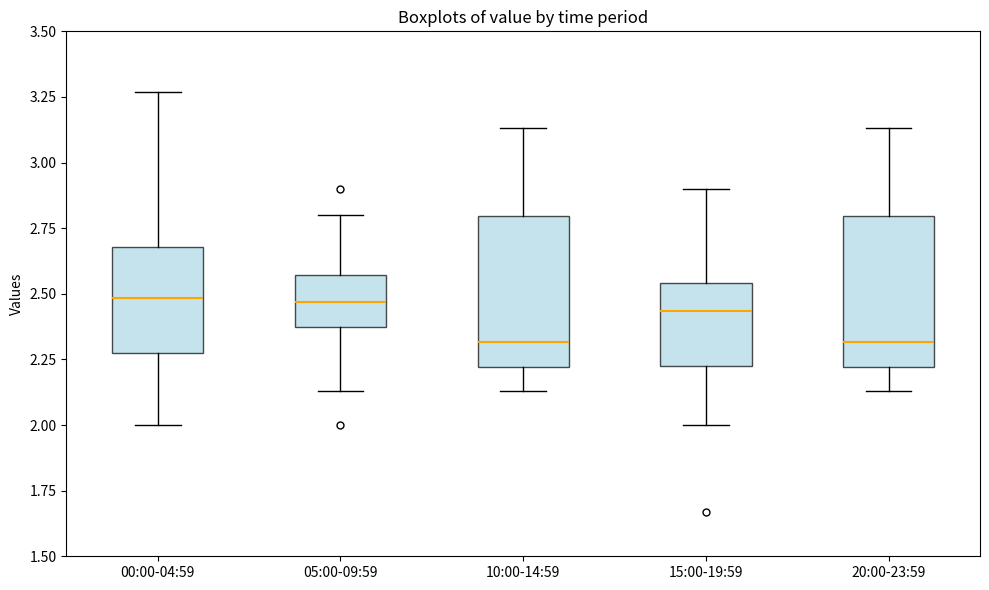

Reading left to right, transcribe this box plot: for each box, give where its median line is, the range the box spans, and where its two whiskers end, as read against the y-axis. The values are not printed on the chart, so give them approximately, as read against the axis.

00:00-04:59: median 2.50, box 2.30 to 2.70, whiskers 2.00 to 3.25
05:00-09:59: median 2.45, box 2.40 to 2.55, whiskers 2.15 to 2.80
10:00-14:59: median 2.30, box 2.20 to 2.80, whiskers 2.15 to 3.15
15:00-19:59: median 2.45, box 2.25 to 2.55, whiskers 2.00 to 2.90
20:00-23:59: median 2.30, box 2.20 to 2.80, whiskers 2.15 to 3.15